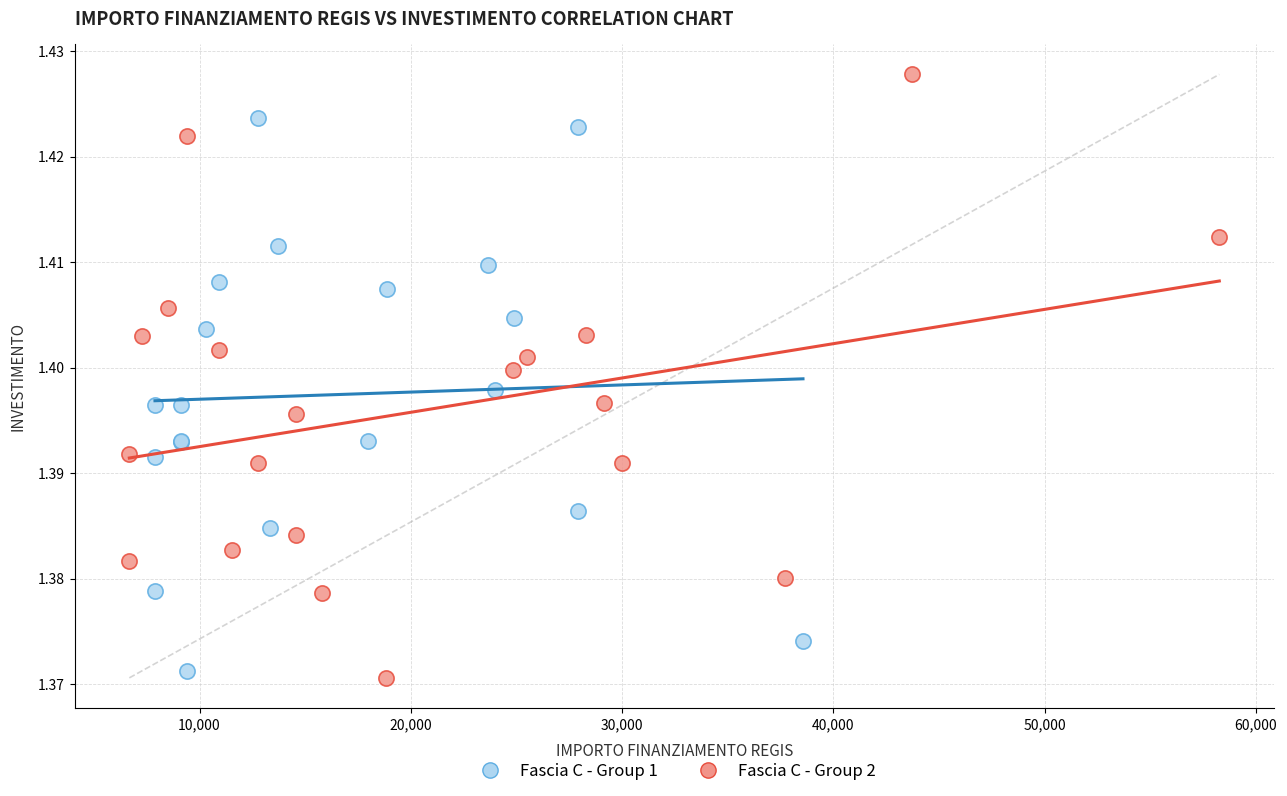

What are all the series names shown in the legend?

Fascia C - Group 1, Fascia C - Group 2